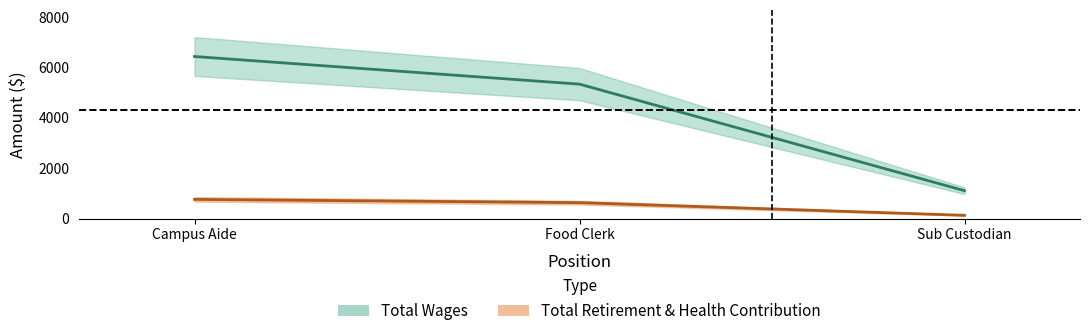

How many values in the Total Retirement & Health Contribution series are below 632?

1